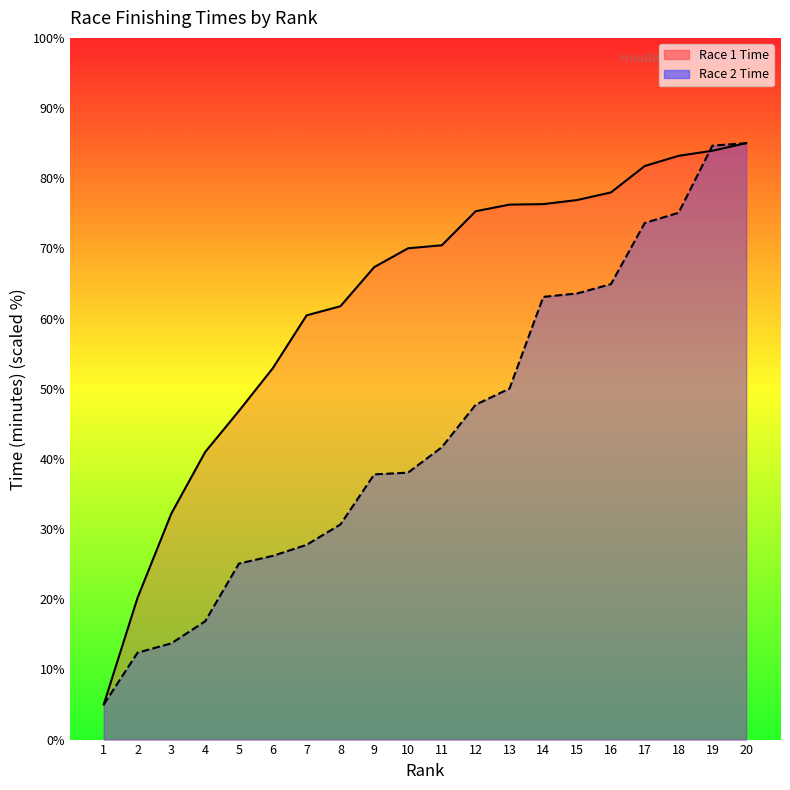

Reading right to left, what are all the values shown in this chart?

Race 1 Time: 20=85.0	19=83.9	18=83.2	17=81.7	16=78.0	15=76.9	14=76.3	13=76.2	12=75.3	11=70.4	10=70.0	9=67.3	8=61.8	7=60.5	6=52.9	5=46.8	4=41.0	3=32.2	2=20.2	1=5.0
Race 2 Time: 20=85.0	19=84.6	18=75.1	17=73.6	16=64.9	15=63.6	14=63.1	13=50.0	12=47.7	11=41.7	10=38.0	9=37.8	8=30.7	7=27.8	6=26.2	5=25.1	4=16.9	3=13.7	2=12.4	1=5.0